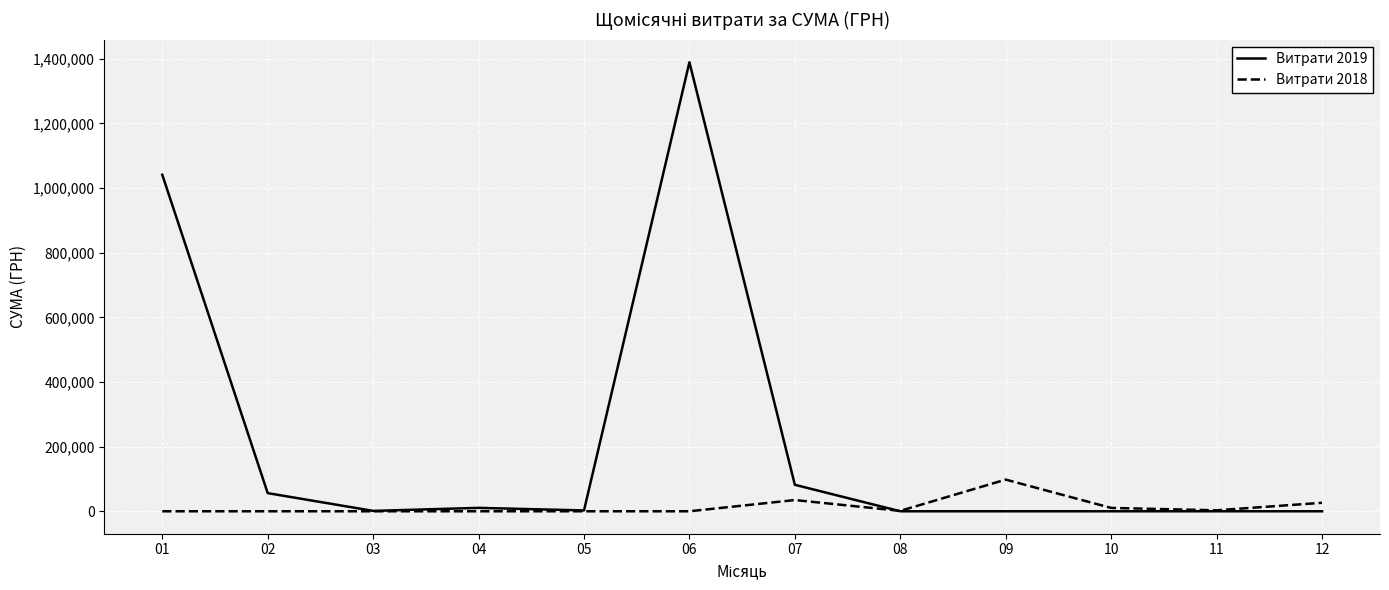

List the series in order of their overall mean, lowest first.

Витрати 2018, Витрати 2019